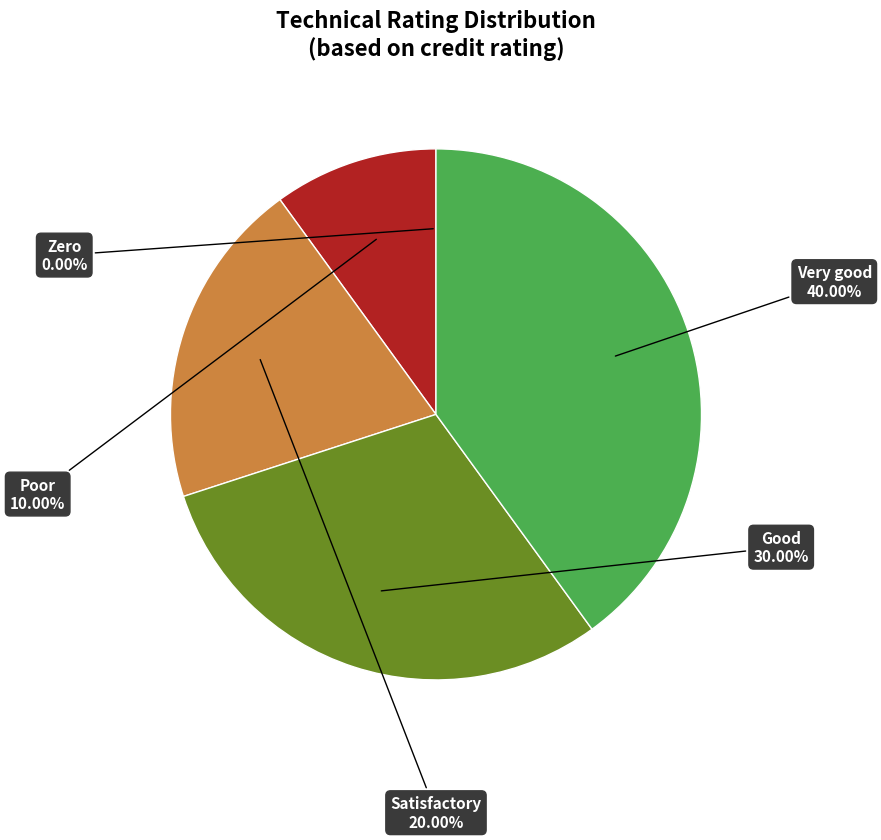

Combined, what portion of the pie is Satisfactory and Very good?

60.0%